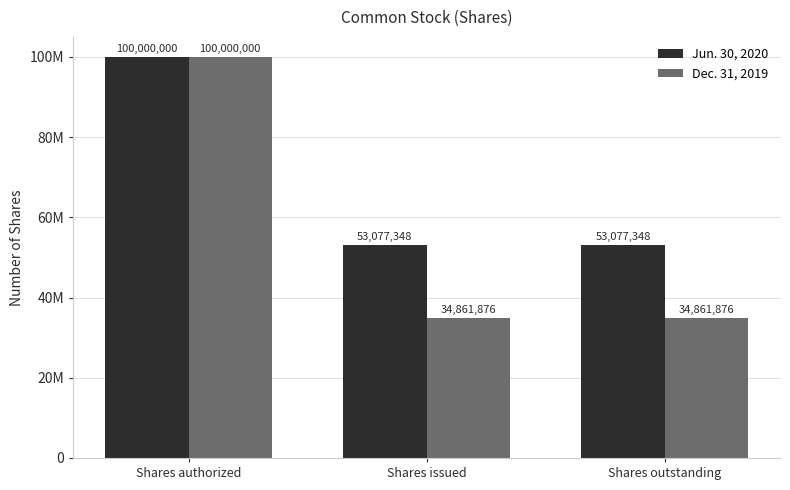

What are all the series names shown in the legend?

Jun. 30, 2020, Dec. 31, 2019